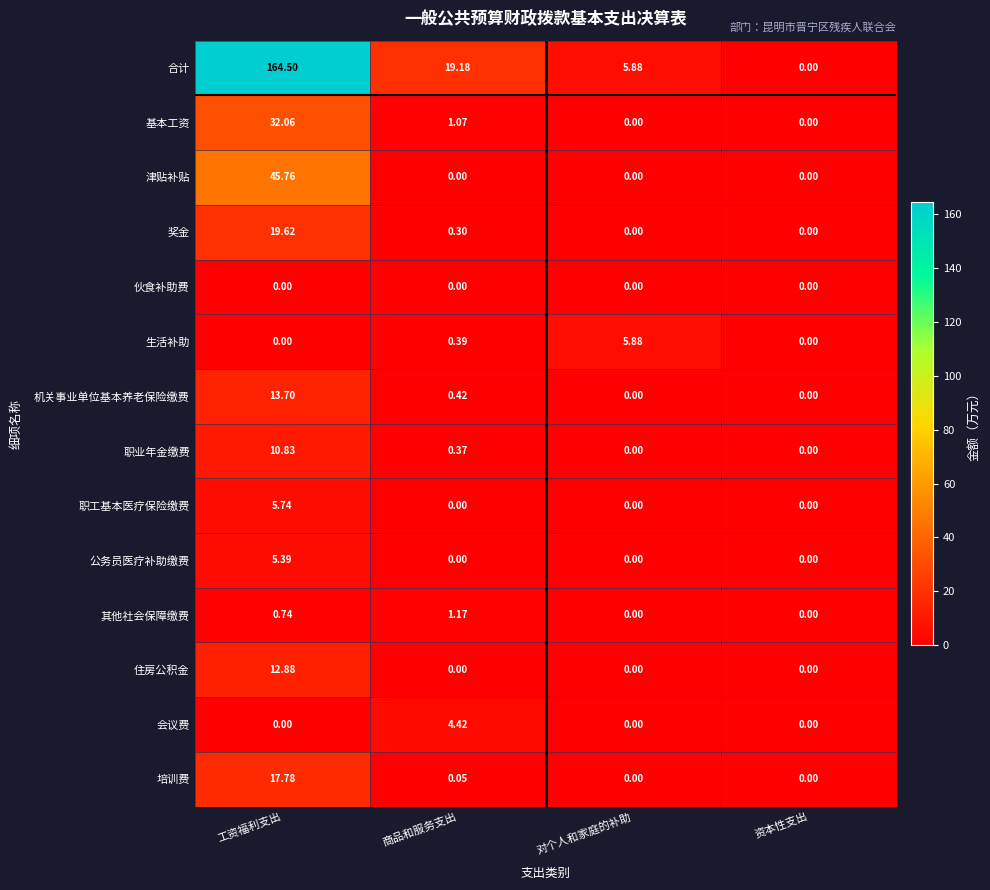

List the series in order of their peak value, lowest first.

伙食补助费, 其他社会保障缴费, 会议费, 公务员医疗补助缴费, 职工基本医疗保险缴费, 生活补助, 职业年金缴费, 住房公积金, 机关事业单位基本养老保险缴费, 培训费, 奖金, 基本工资, 津贴补贴, 合计